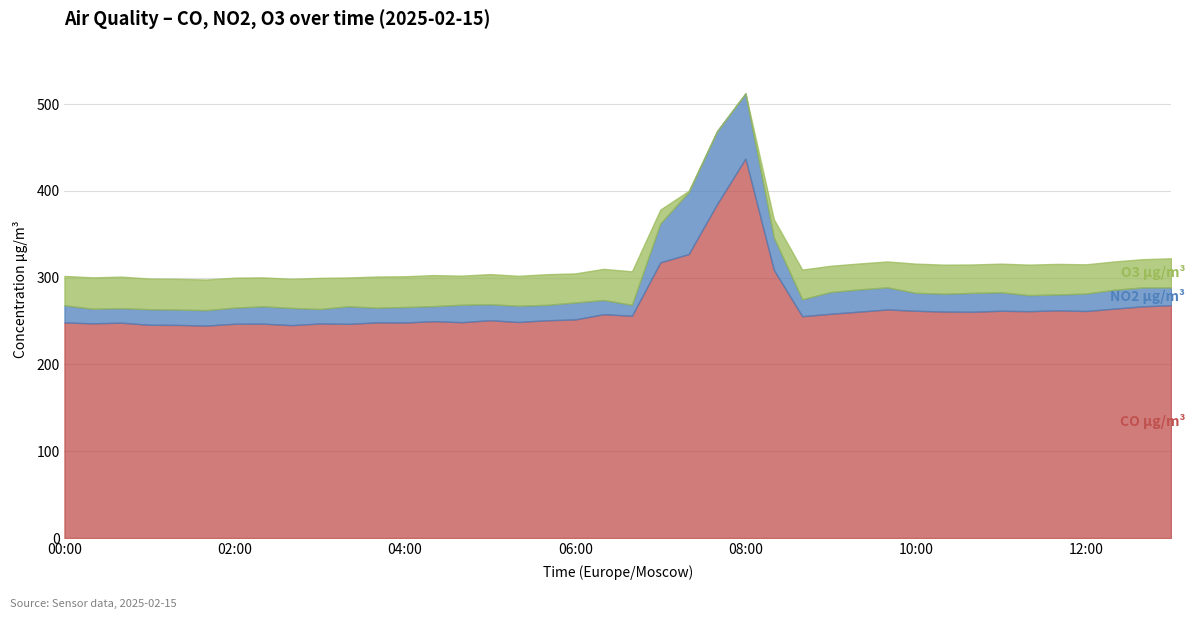

Reading left to right, transcribe all the data shown in this chart.

CO µg/m³: 00:00=248.4	00:20=247.3	00:40=248.1	01:00=245.7	01:20=245.5	01:40=244.7	02:00=246.8	02:20=246.9	02:40=245.2	03:00=247.2	03:20=246.7	03:40=248.4	04:00=248.3	04:20=249.8	04:40=248.7	05:00=250.9	05:20=248.9	05:40=250.8	06:00=251.8	06:20=257.8	06:40=256.1	07:00=317.6	07:20=327.2	07:40=384.8	08:00=437.2	08:20=308.9	08:40=255.5	09:00=258.3	09:20=260.8	09:40=263.3	10:00=261.8	10:20=260.9	10:40=260.6	11:00=261.8	11:20=261.3	11:40=262.3	12:00=261.5	12:20=264.3	12:40=266.9	13:00=268.3
NO2 µg/m³: 00:00=19.7	00:20=16.8	00:40=16.7	01:00=17.9	01:20=17.7	01:40=17.8	02:00=18.6	02:20=20.0	02:40=19.8	03:00=16.7	03:20=20.2	03:40=17.0	04:00=17.9	04:20=17.3	04:40=20.1	05:00=18.4	05:20=18.7	05:40=17.8	06:00=19.5	06:20=16.4	06:40=12.6	07:00=44.8	07:20=71.4	07:40=83.9	08:00=74.8	08:20=37.3	08:40=19.5	09:00=25.1	09:20=25.6	09:40=25.4	10:00=20.7	10:20=20.6	10:40=21.7	11:00=21.3	11:20=18.5	11:40=18.3	12:00=20.1	12:20=21.7	12:40=21.8	13:00=20.4
O3 µg/m³: 00:00=33.8	00:20=36.2	00:40=36.3	01:00=35.3	01:20=35.4	01:40=35.3	02:00=34.4	02:20=33.3	02:40=33.5	03:00=35.9	03:20=33.2	03:40=35.9	04:00=35.4	04:20=35.8	04:40=33.5	05:00=34.7	05:20=34.5	05:40=35.3	06:00=33.5	06:20=35.8	06:40=38.6	07:00=16.0	07:20=1.4	07:40=0.0	08:00=0.5	08:20=21.1	08:40=34.2	09:00=30.2	09:20=29.9	09:40=29.9	10:00=33.6	10:20=33.4	10:40=32.7	11:00=33.0	11:20=35.1	11:40=35.2	12:00=33.7	12:20=32.6	12:40=32.5	13:00=33.5